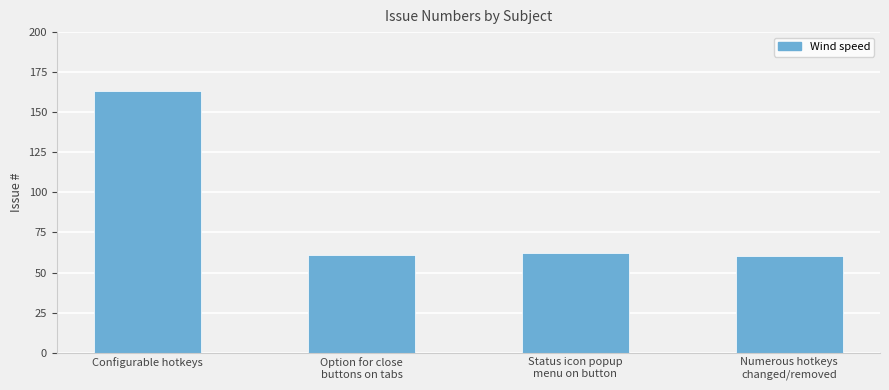

What is the smallest value displayed?

60